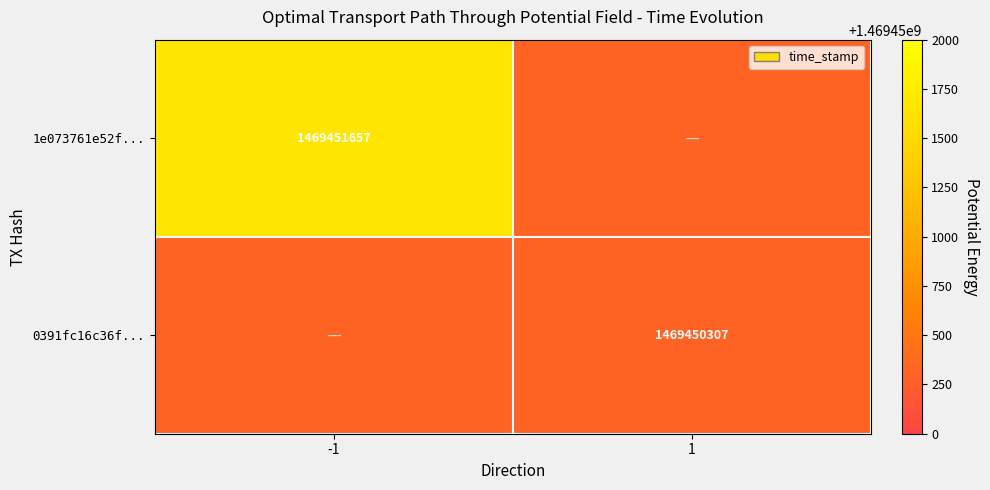

At which label does 0391fc16c36f9afb850a80f7c78e973dcdc0900 reach its peak?

1